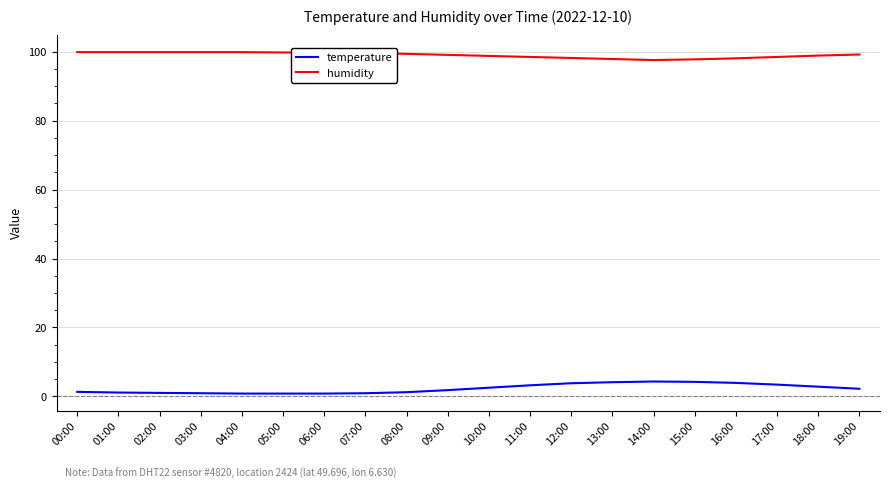

What is the greatest value displayed?

99.9